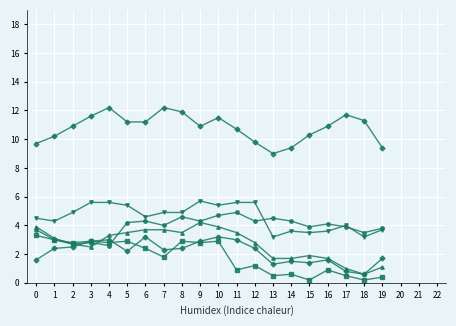

The value of col_10 at 11 is 1.8. True or false?

False